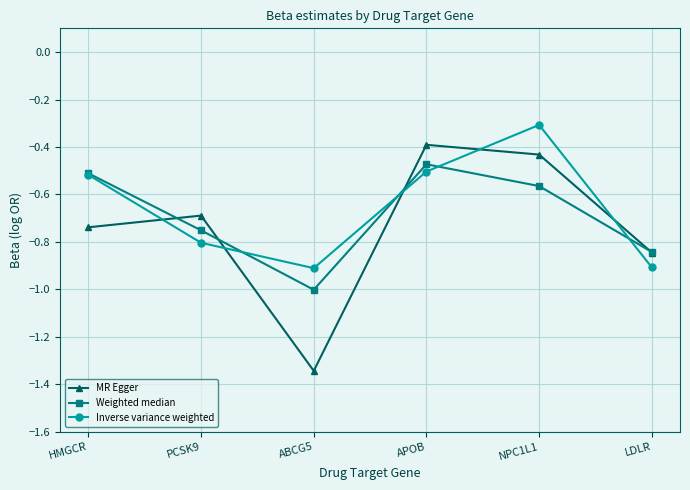

Is it true that Inverse variance weighted equals -0.4 at PCSK9?

False